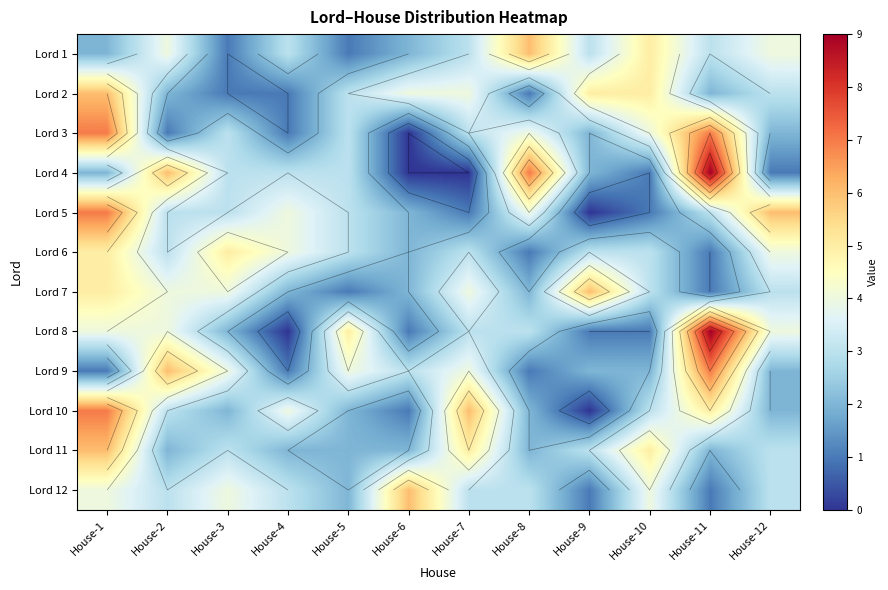

Read the Lord 1 value at House-11.

3